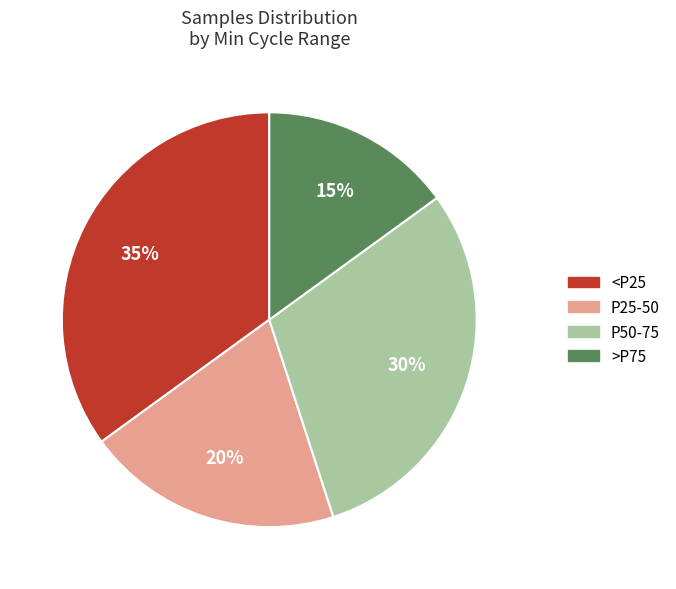

Which has a higher value, P50-75 or <P25?

<P25